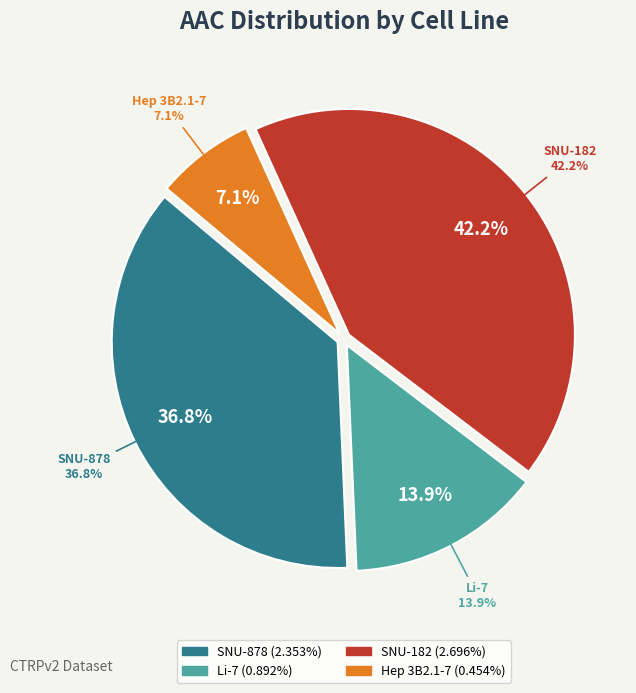

Combined, do Hep 3B2.1-7 and SNU-878 account for over 50%?

No